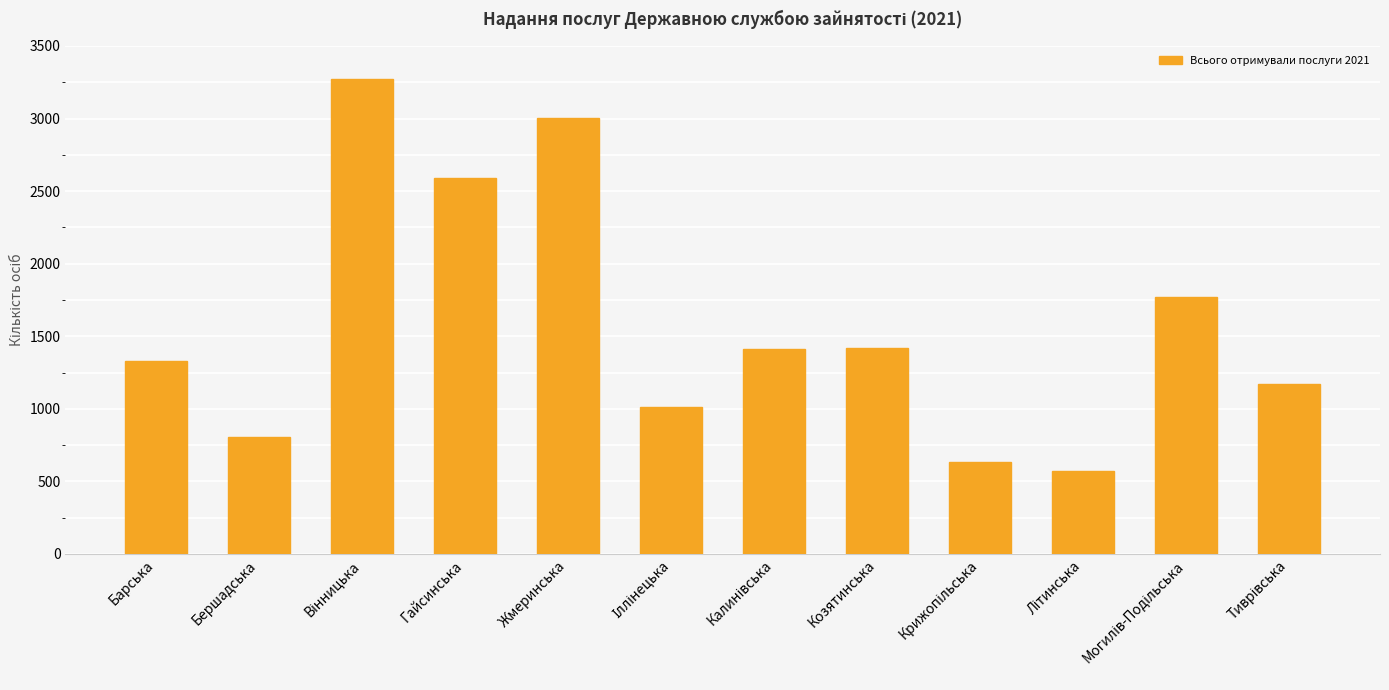

Is it true that the value at Барська is 1331?

True